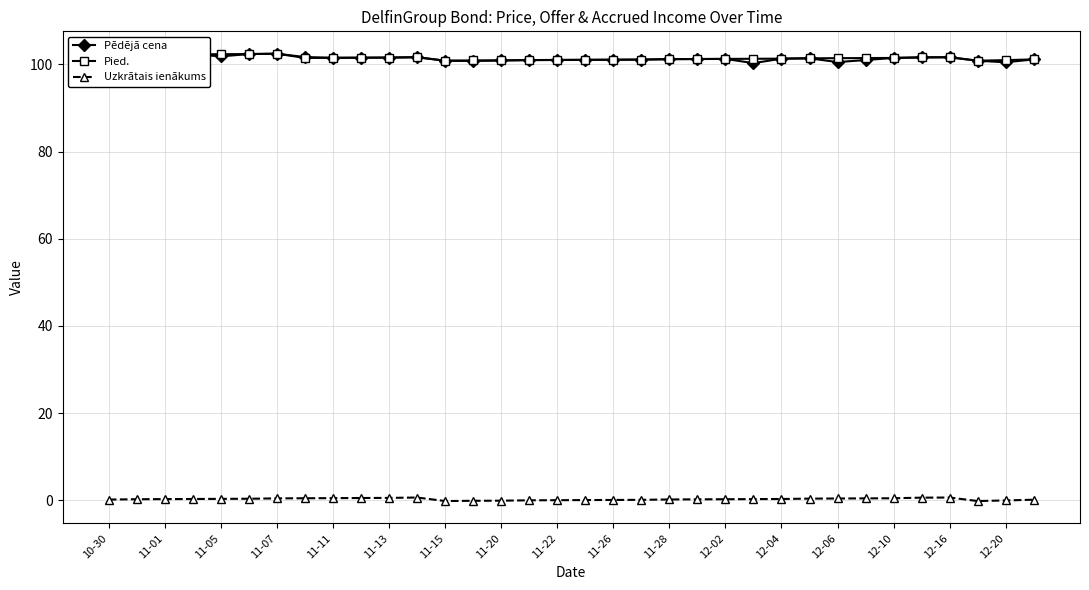

True or false: Uzkrātais ienākums has more than 0 points higher than both neighbors.

True